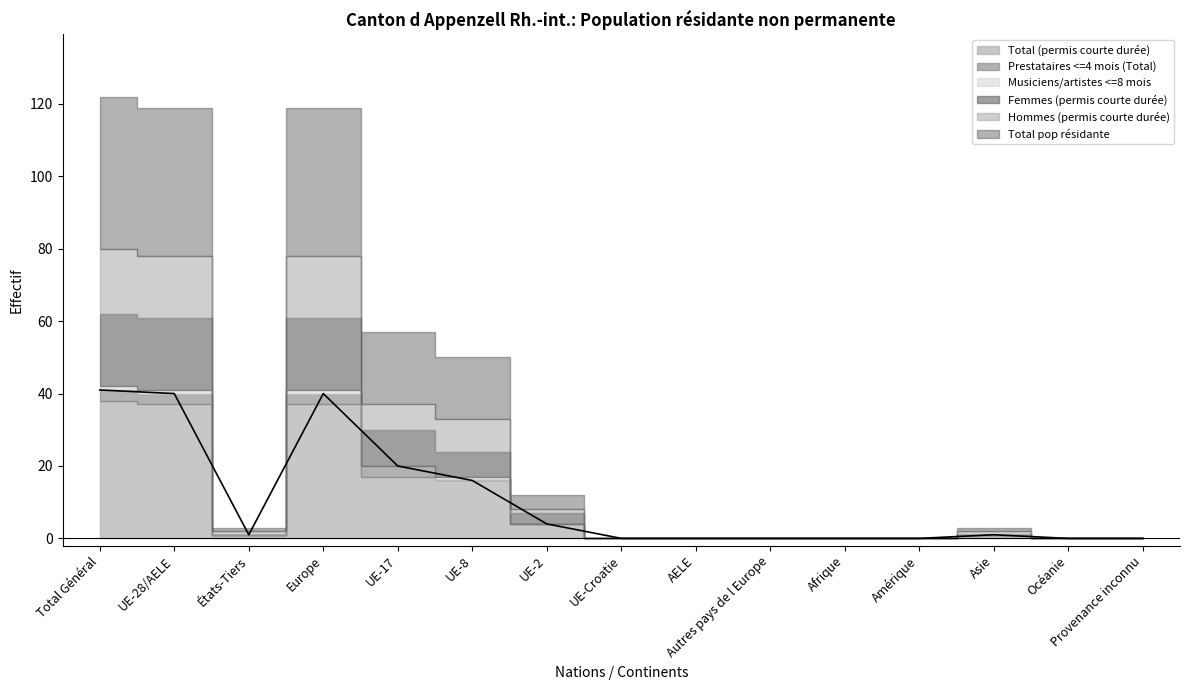

Between Asie and Europe, which is larger?

Europe